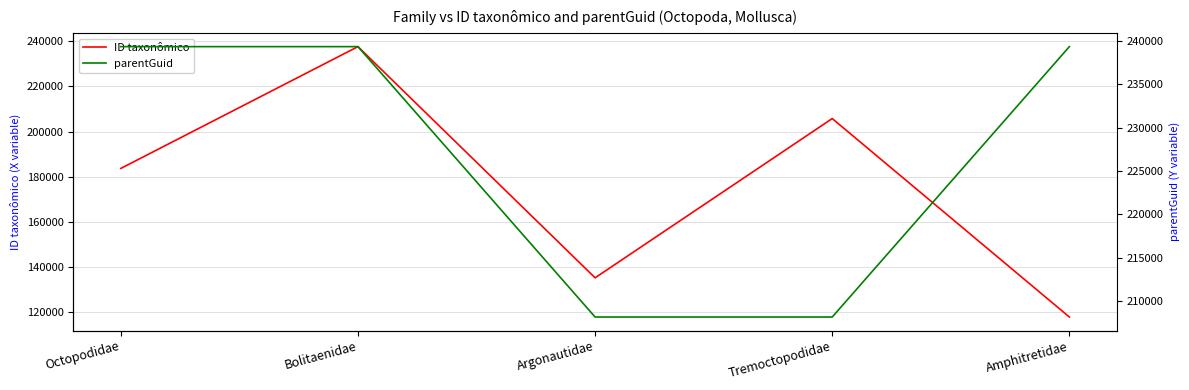

What is the difference between the second highest and second lowest values in the ID taxonômico series?

70600